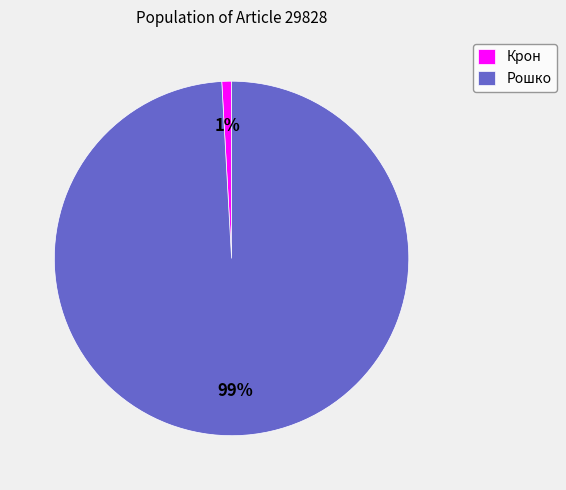

The Рошко slice represents 99% of the pie. True or false?

True